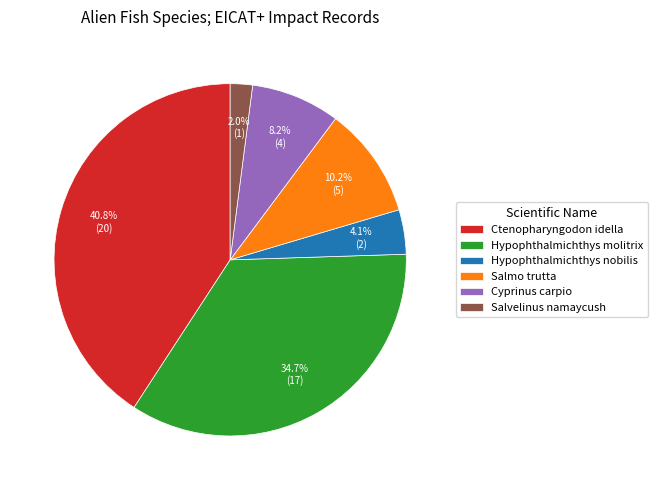

True or false: Hypophthalmichthys nobilis accounts for 4% of the total.

True